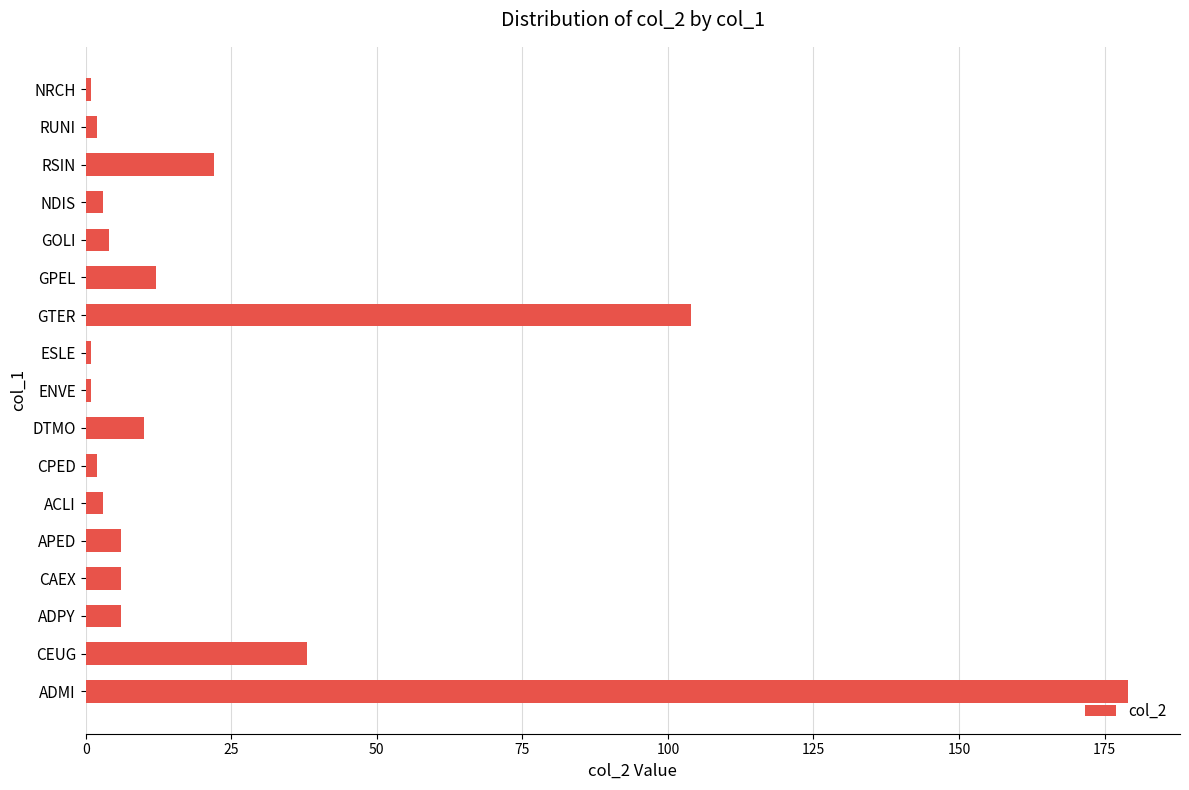

At which label is the value closest to 90?

GTER